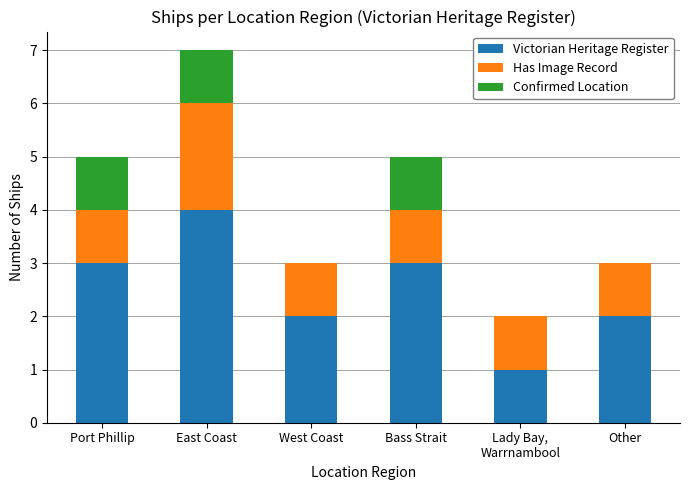

At which category is the sum across all series the highest?

East Coast